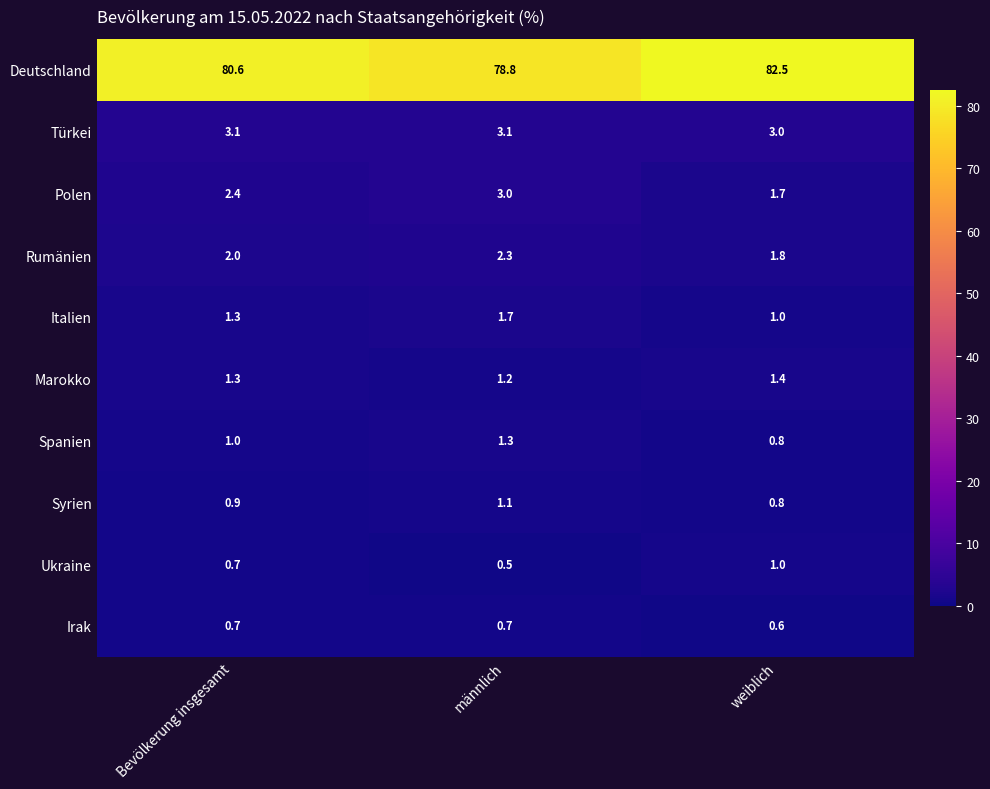

What is the sum of the Türkei values at weiblich and männlich?

6.1